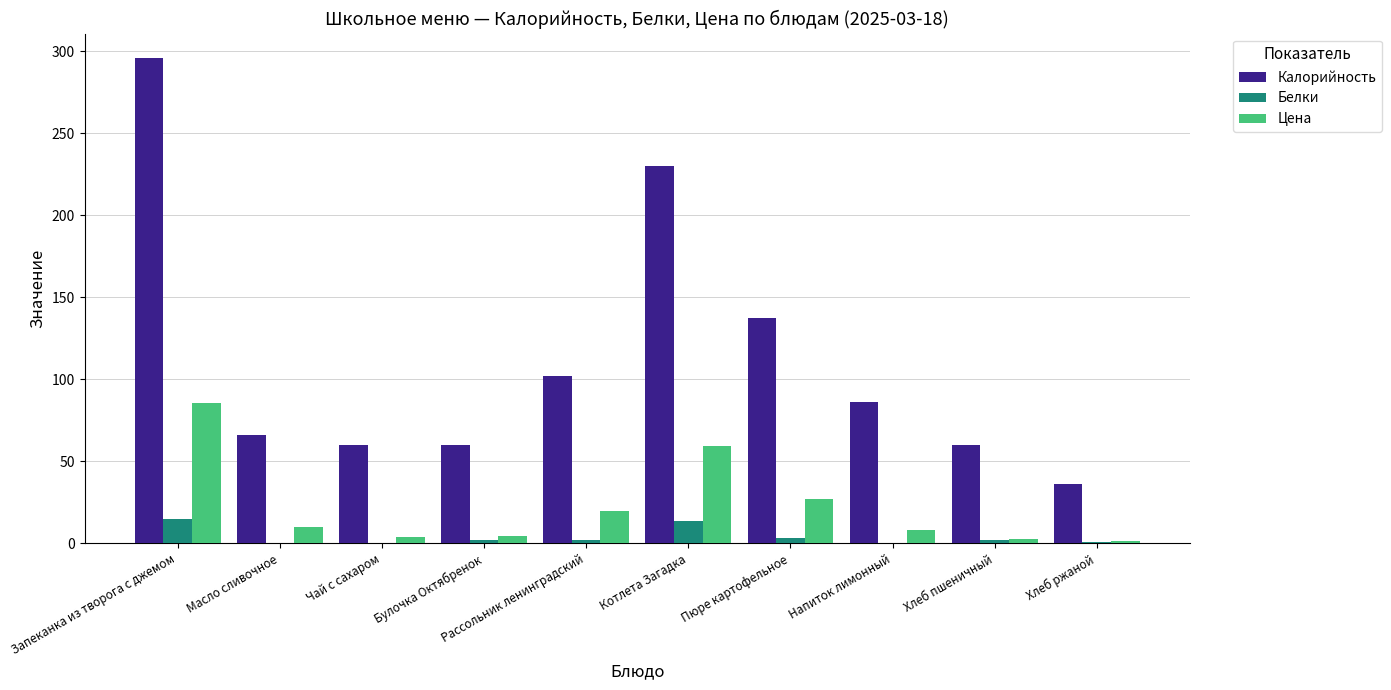

The value of Белки at Котлета Загадка is 13.8. True or false?

True